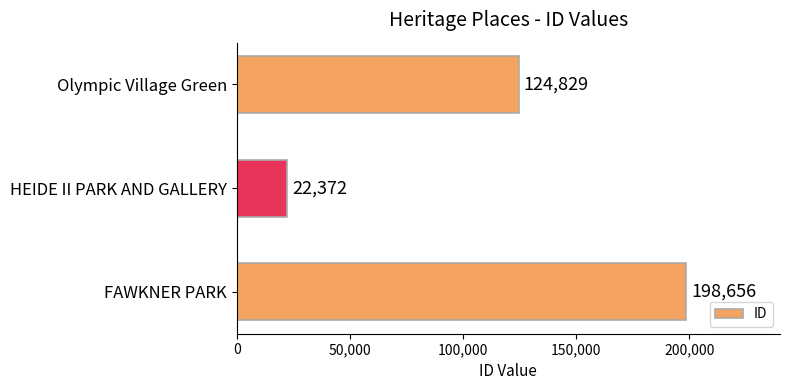

List the labels in order of value, largest first.

FAWKNER PARK, Olympic Village Green, HEIDE II PARK AND GALLERY